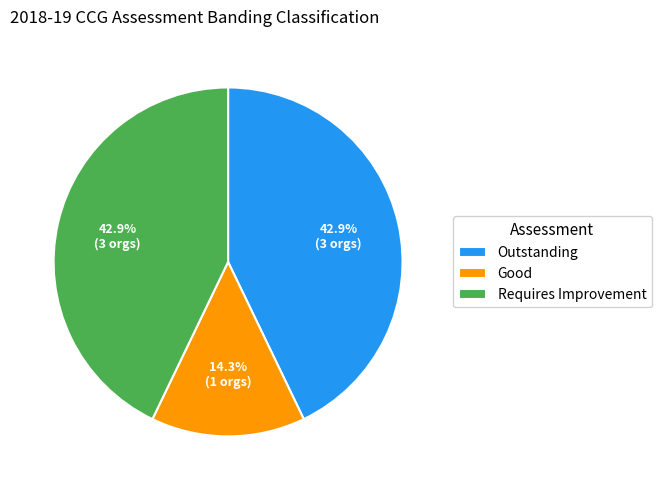

To the nearest percent, what percentage of the pie is Requires Improvement?

43%